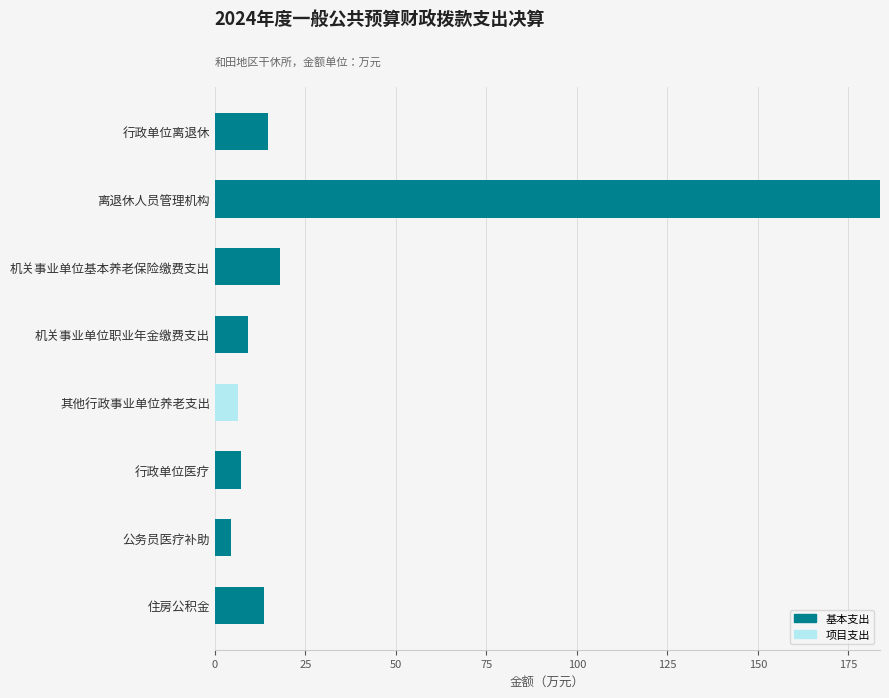

What is the sum of all 基本支出 values?

250.8